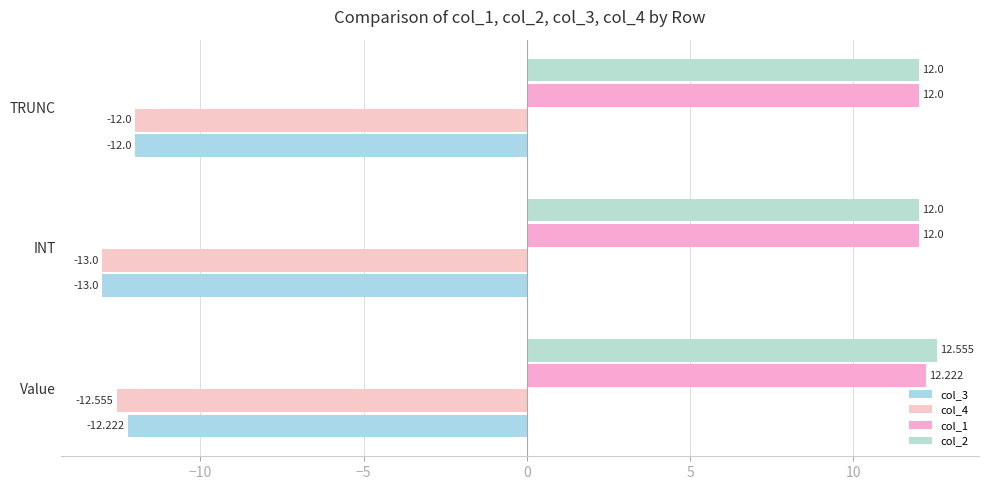

Count the number of categories in the chart.

3